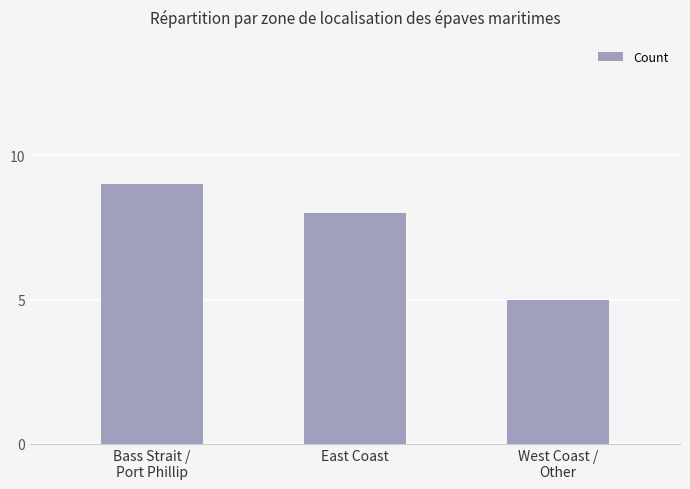

Reading left to right, list all the values displayed in this chart.

Bass Strait /
Port Phillip=9	East Coast=8	West Coast /
Other=5